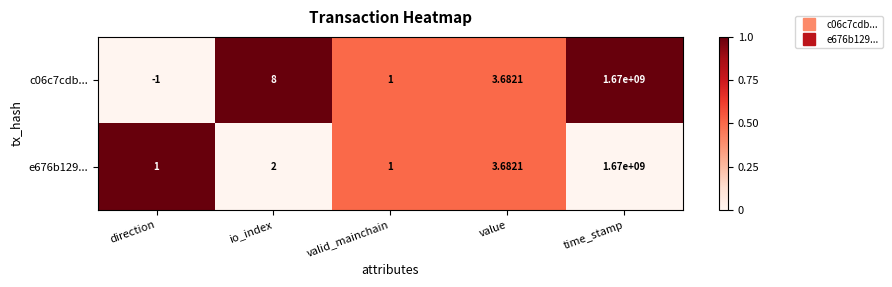

At which label does c06c7cdb... reach its minimum?

direction